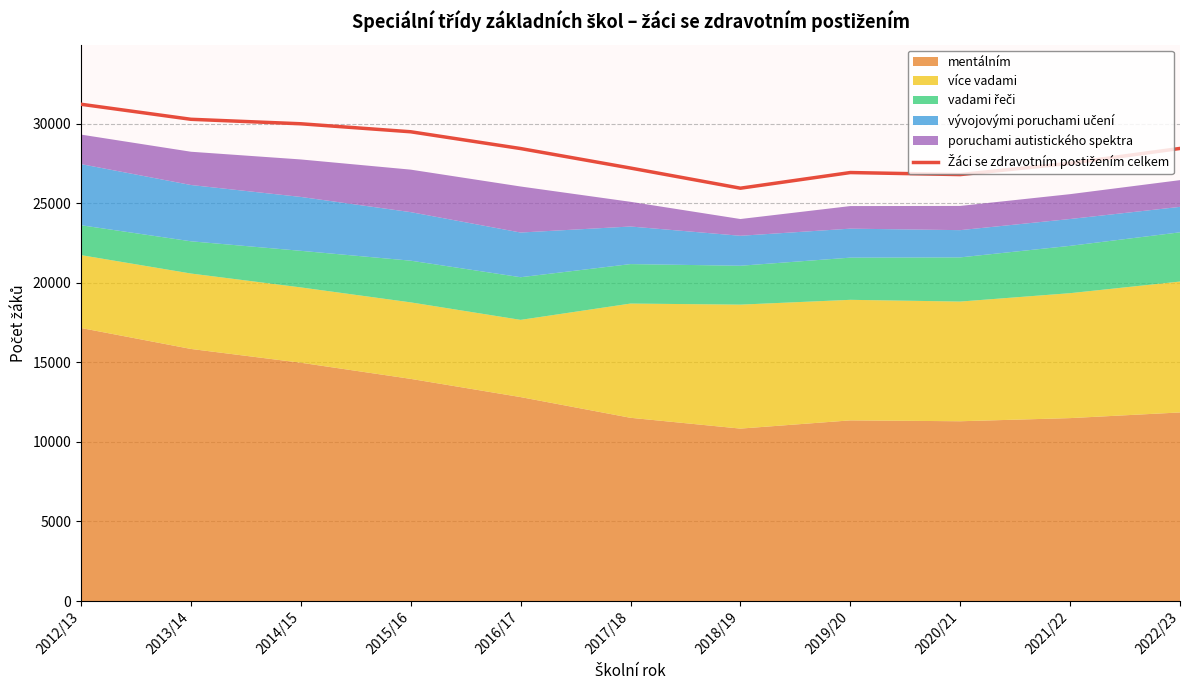

What is the smallest value displayed?

25946